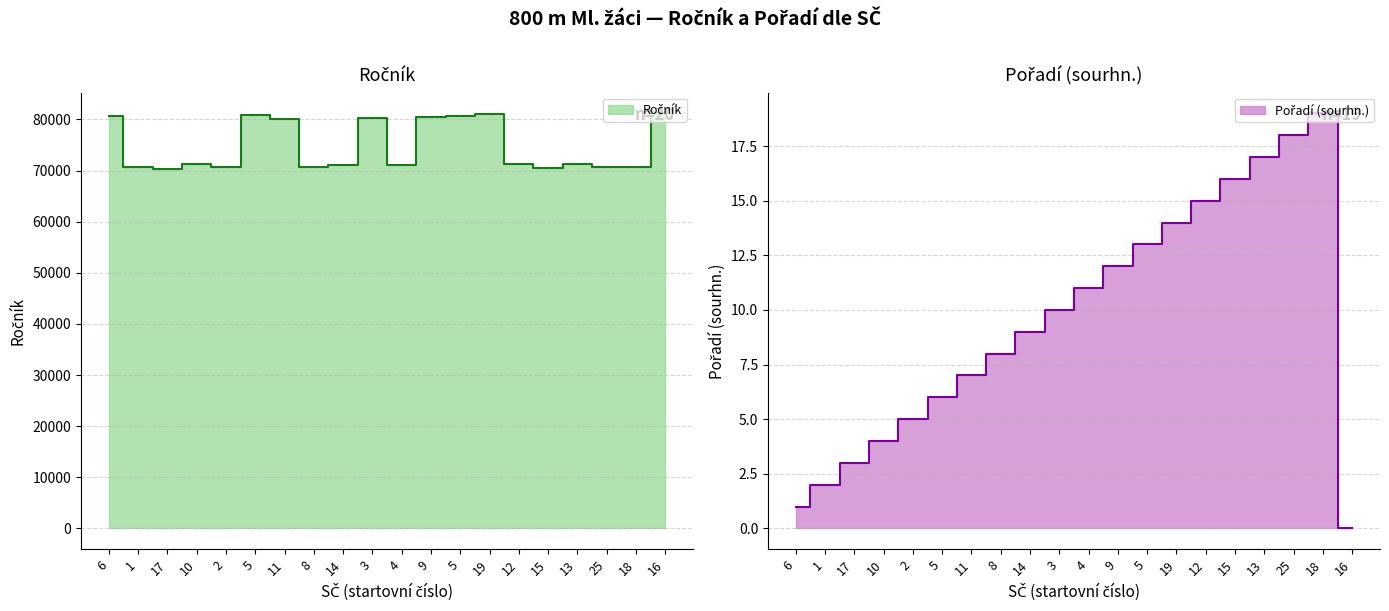

At which category does the chart reach its minimum across all series?

16